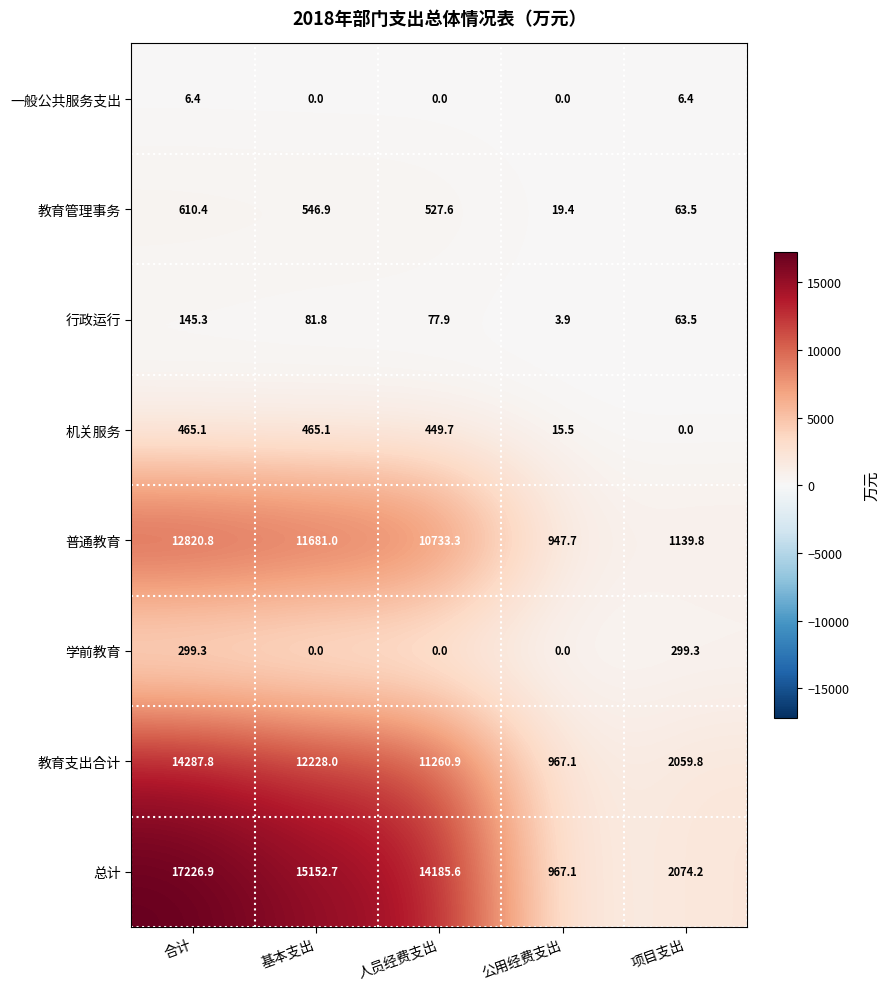

At how many categories does at least one series exceed 1349?

4